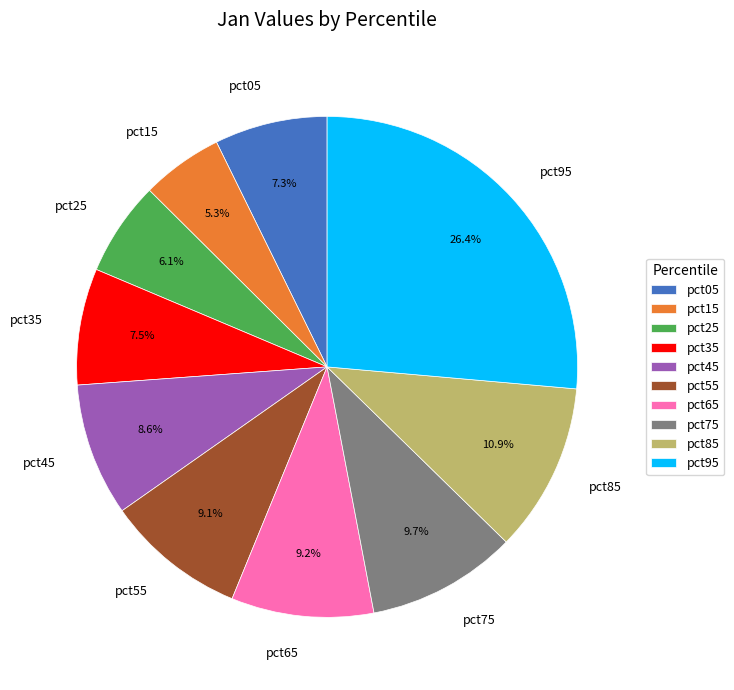

Which category has the biggest portion of the pie?

pct95